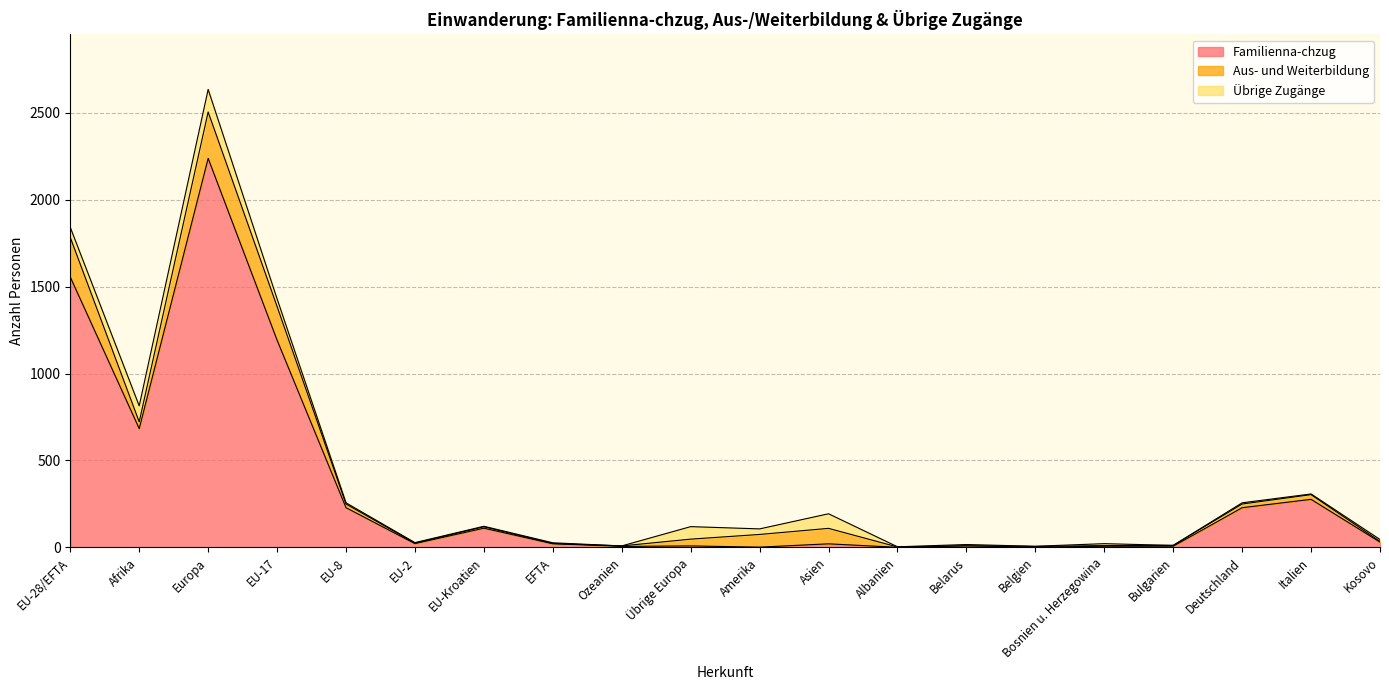

What is the value of the Aus- und Weiterbildung point at the 15th from the left?

4